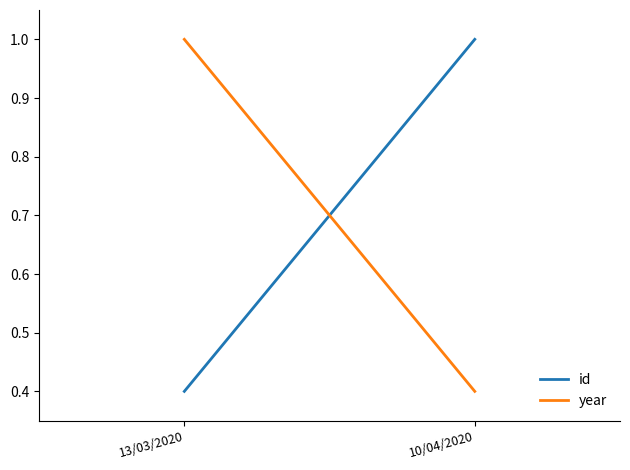

What is the difference between the maximum and minimum values in the id series?

0.6